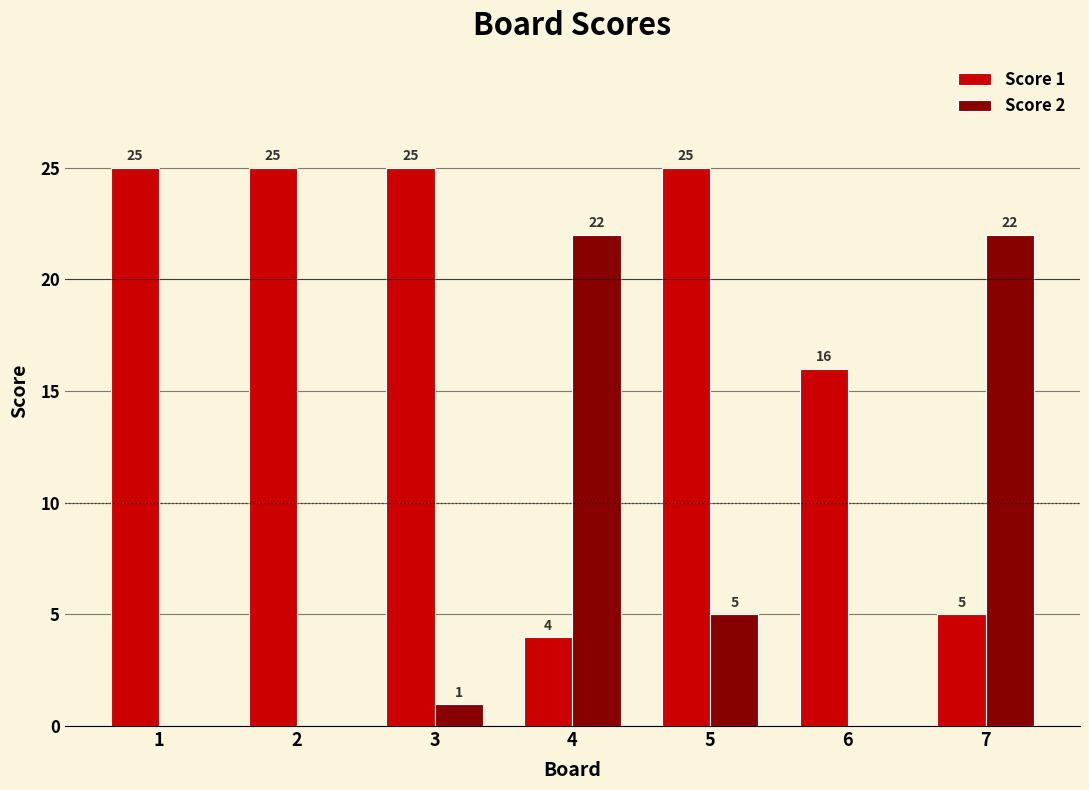

At which category is the sum across all series the highest?

5